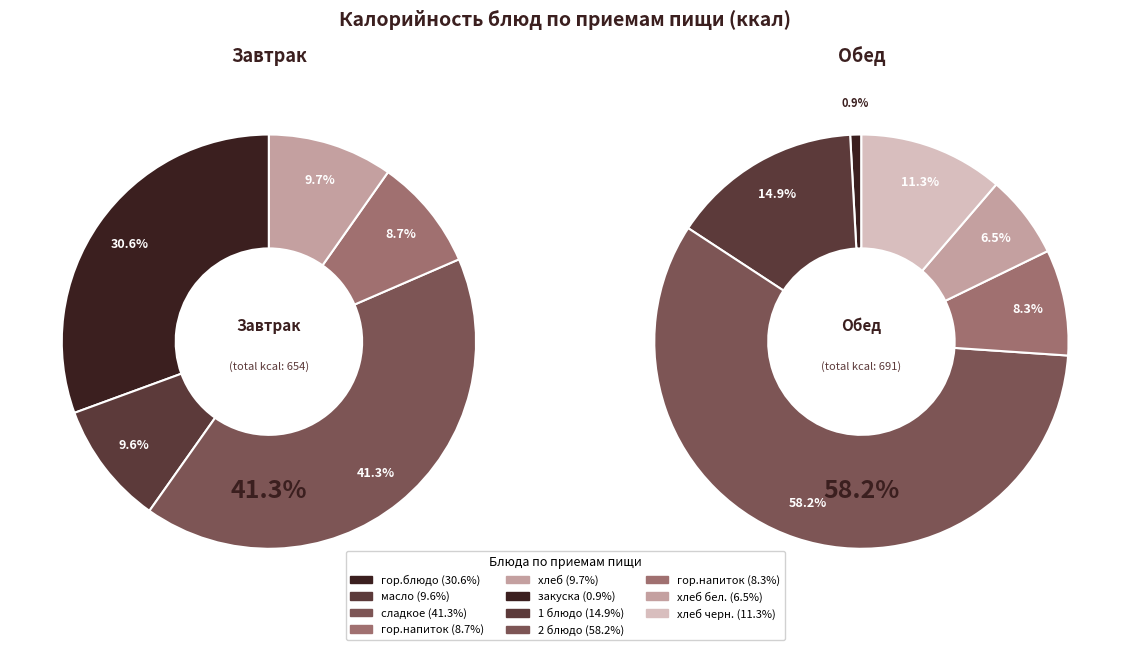

Rank the categories by value from highest to lowest.

2 блюдо, сладкое, гор.блюдо, 1 блюдо, хлеб черн., хлеб, масло, гор.напиток, хлеб бел., закуска